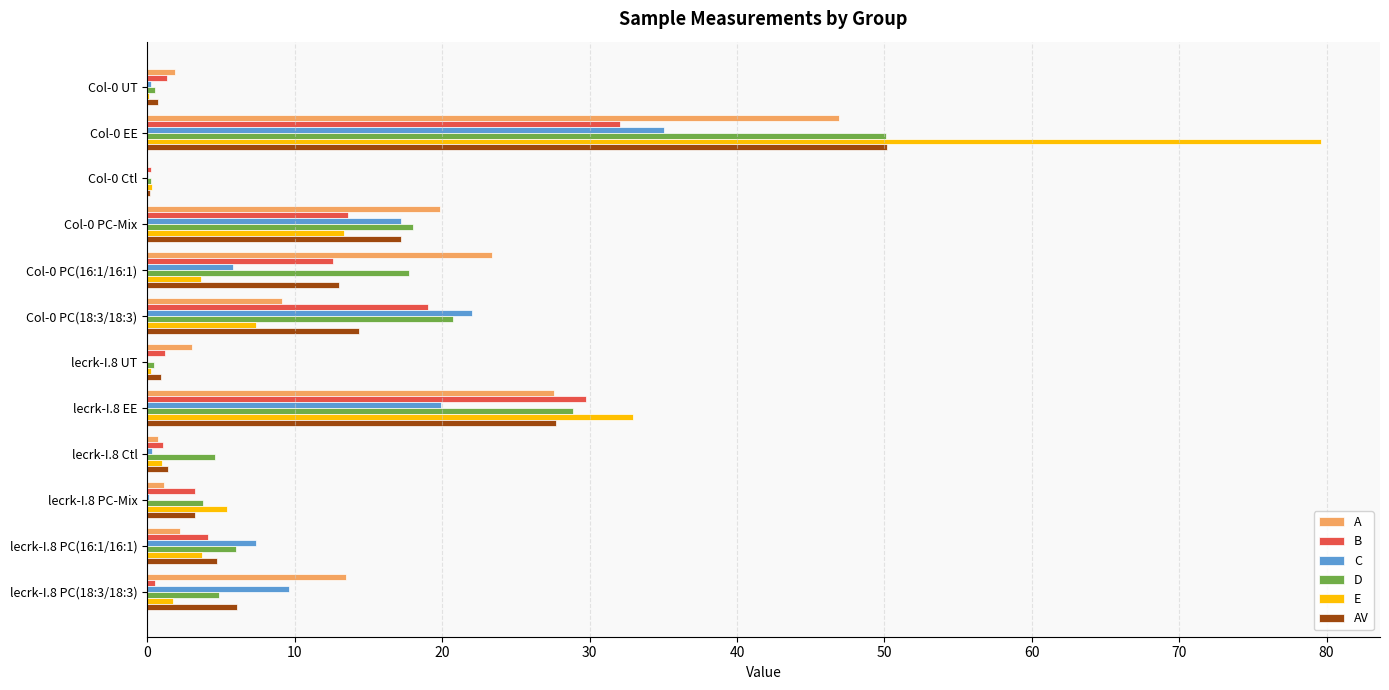

What is the total value across all series at Col-0 PC(16:1/16:1)?

76.2